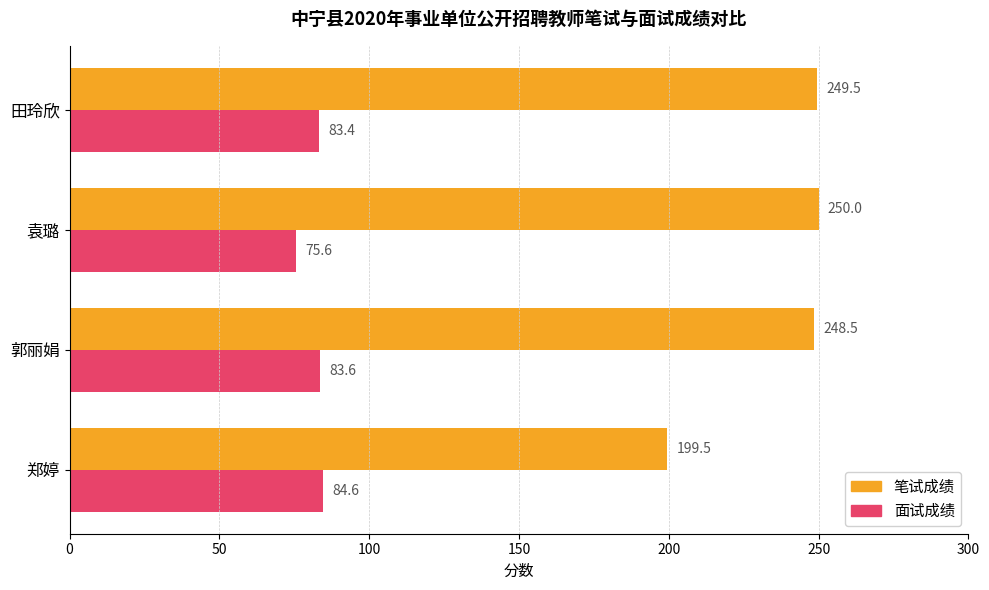

How many data points in 笔试成绩 are above 249?

2